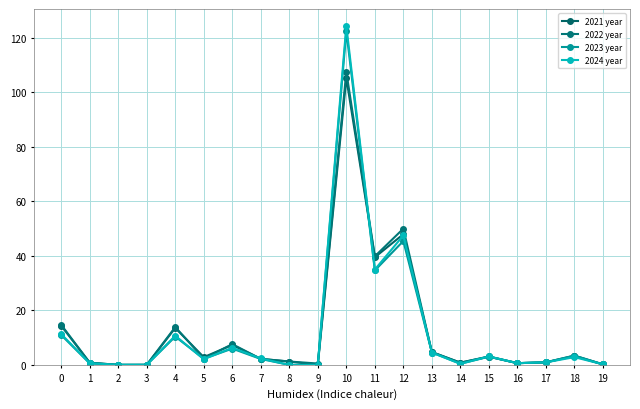

How many categories are shown in the chart?

20